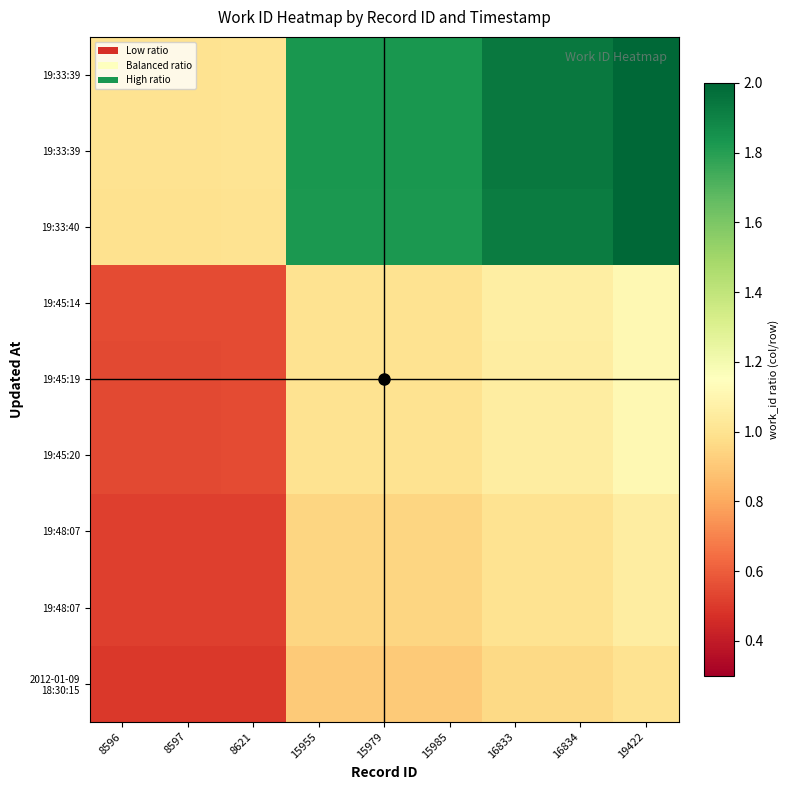

Which has a higher value, 8597 or 16834?

16834